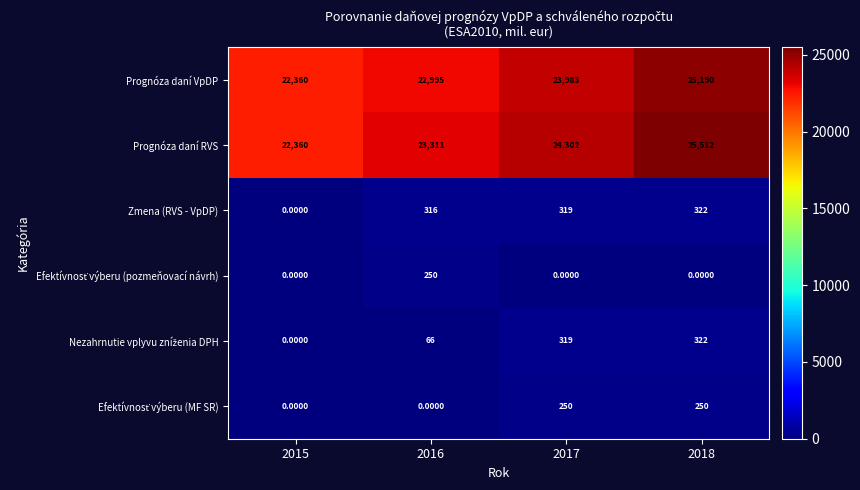

Which series has the largest total across all categories?

Prognóza daní RVS